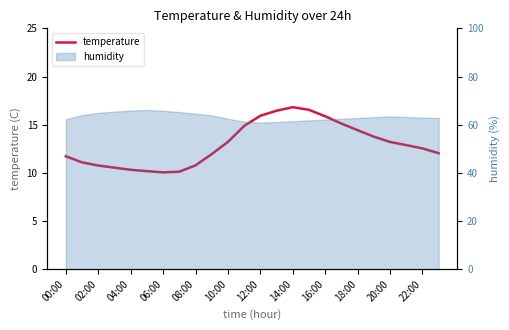

At which category does the chart reach its minimum across all series?

06:00